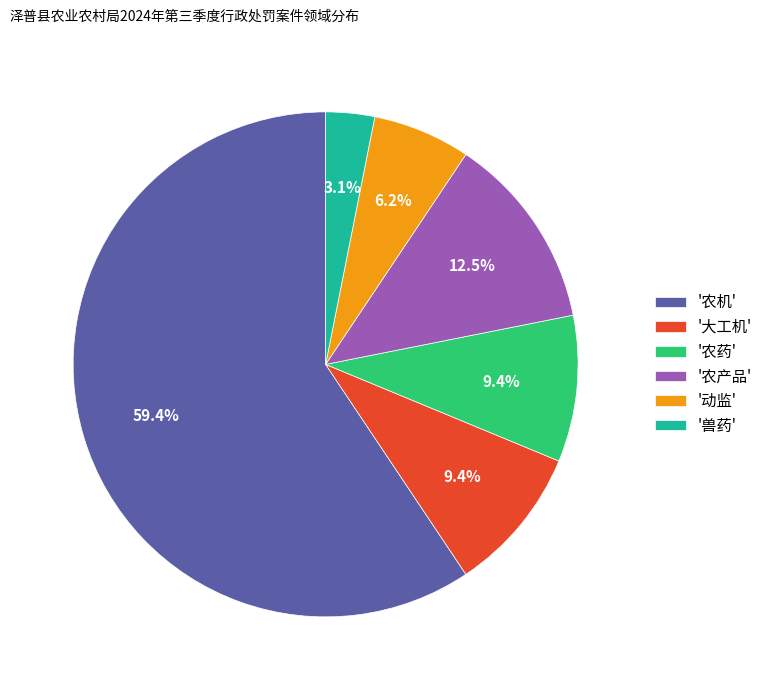

Is '农机' the majority of the pie?

Yes